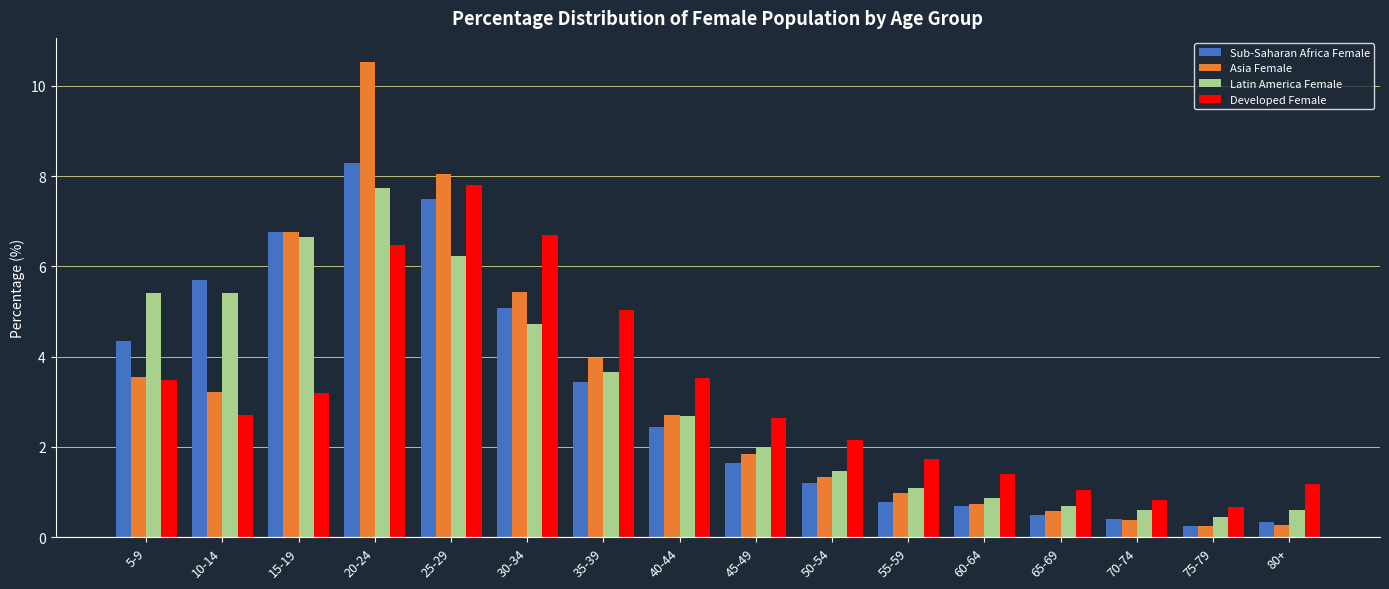

At which category is the sum across all series the highest?

20-24